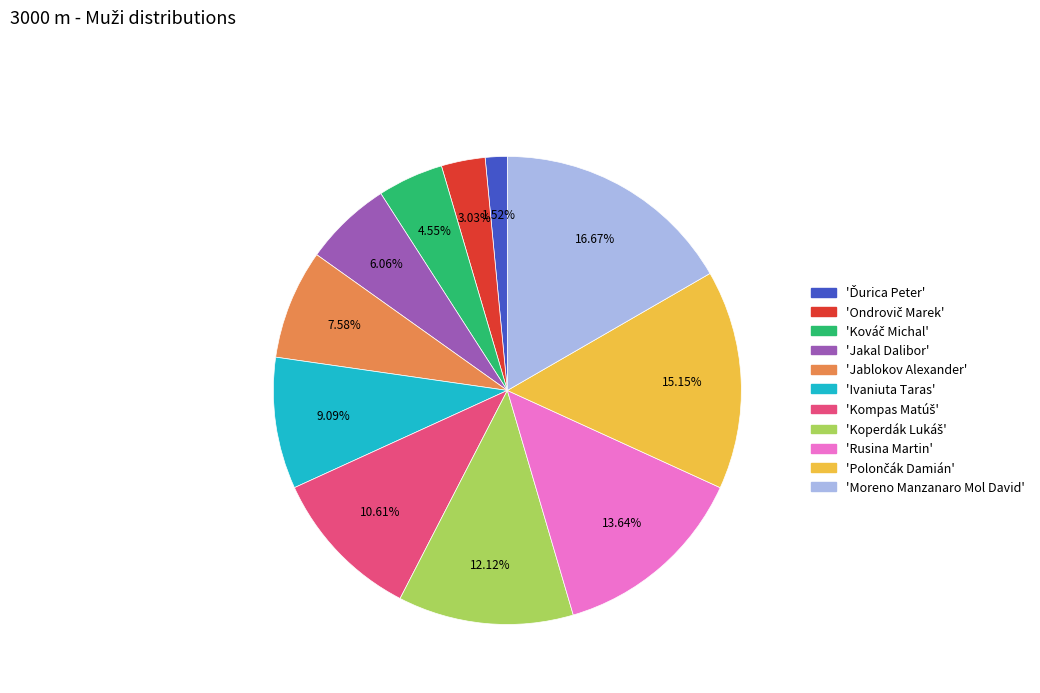

Is there any slice that represents more than half of the pie?

No